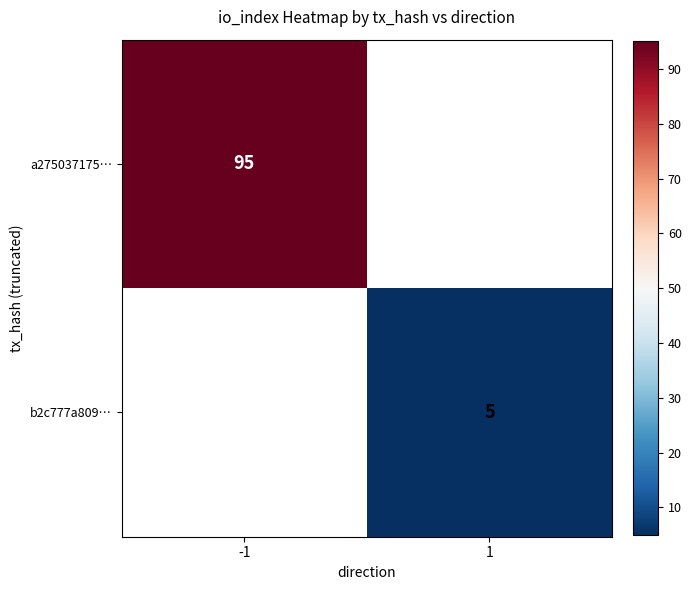

Count the number of data series in this chart.

2